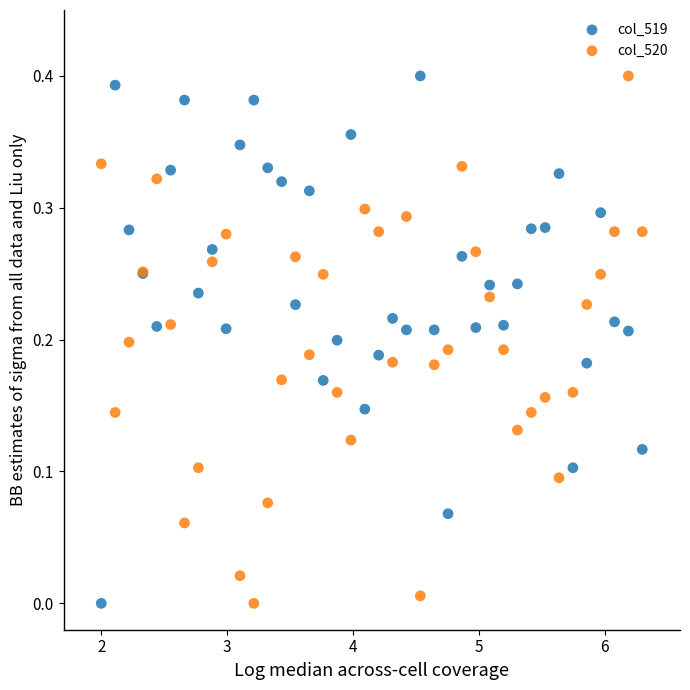

What is the X range (max minus min) for the scatter plot?

4.3